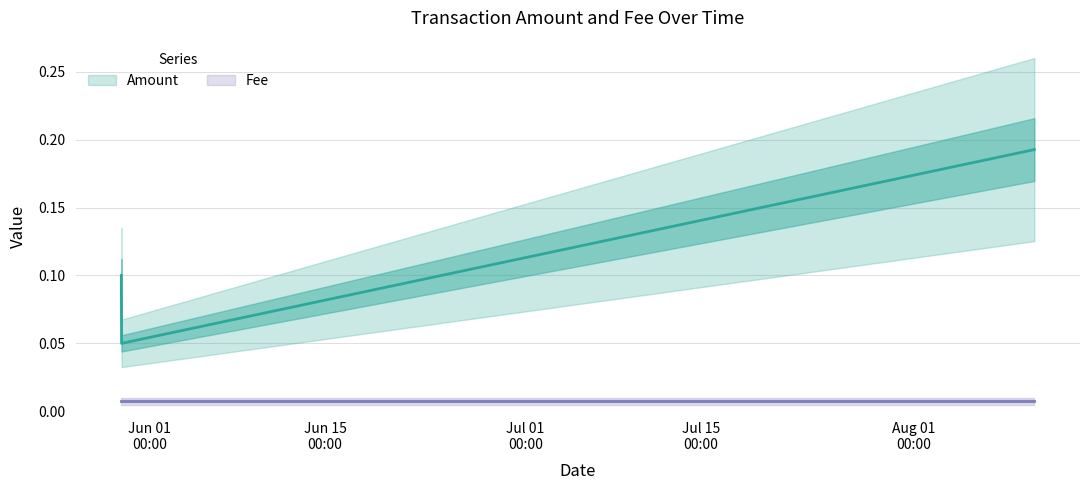

True or false: the data shows 0.1 at 2019-05-29 17:40:16.

True